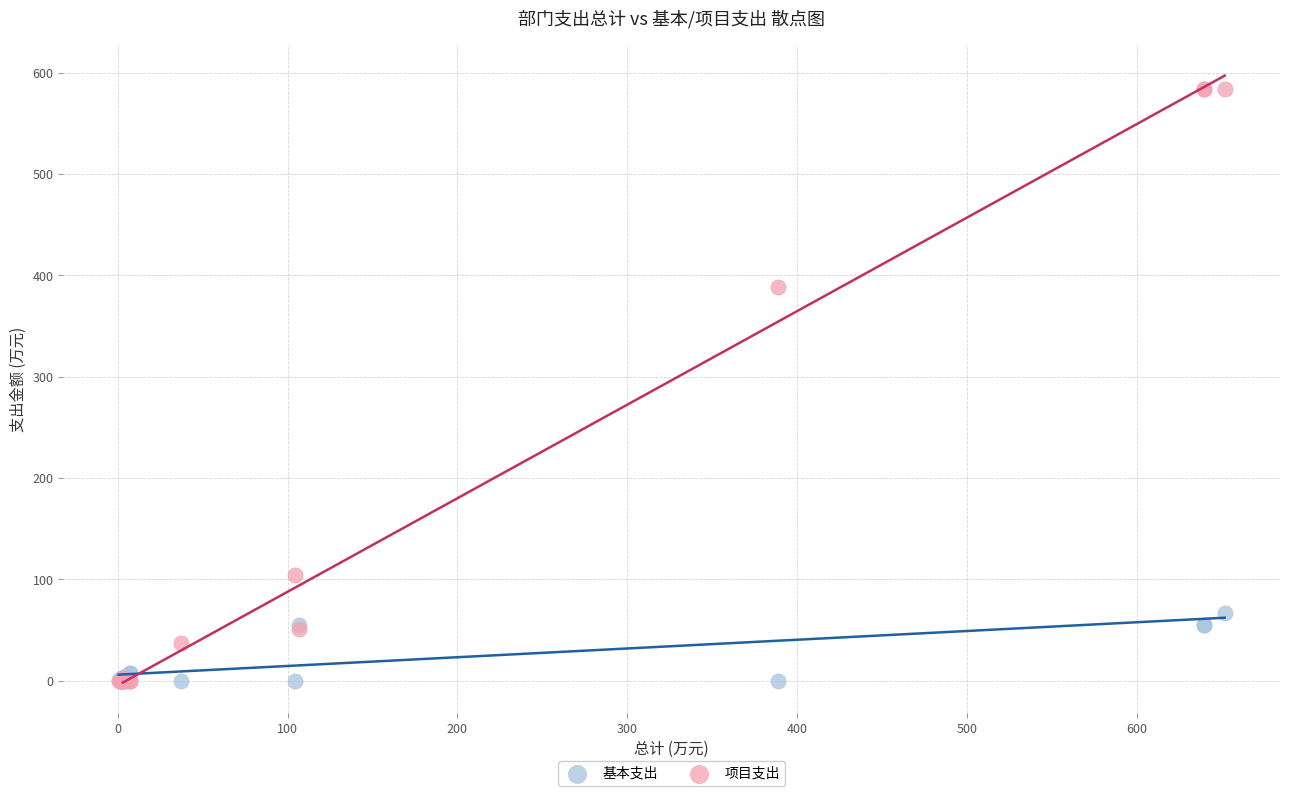

In the 项目支出 series, what Y value is closest to 292?

388.7